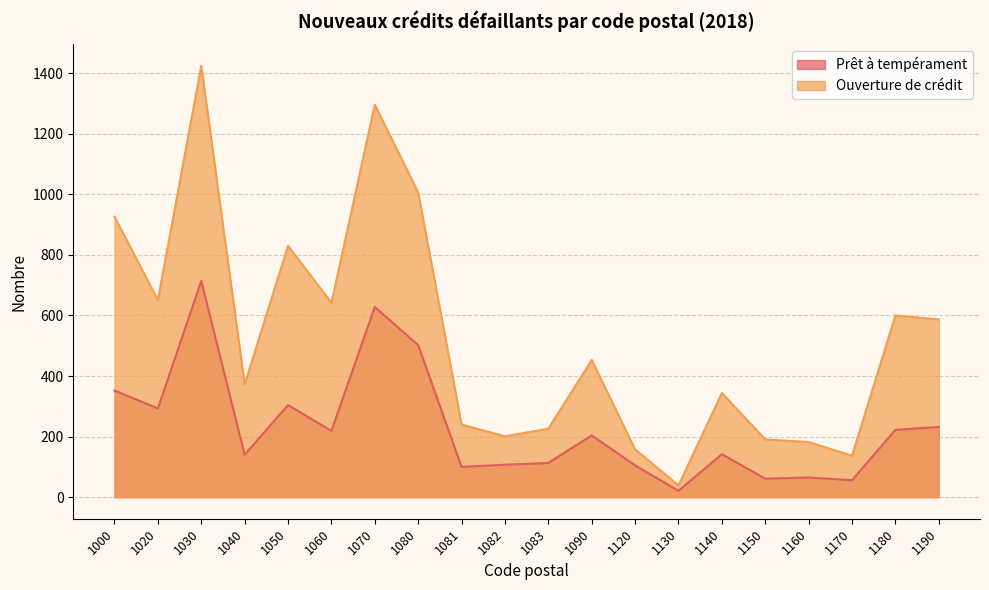

Is the value of Prêt à tempérament at 1140 greater than the value of Ouverture de crédit at 1150?

No